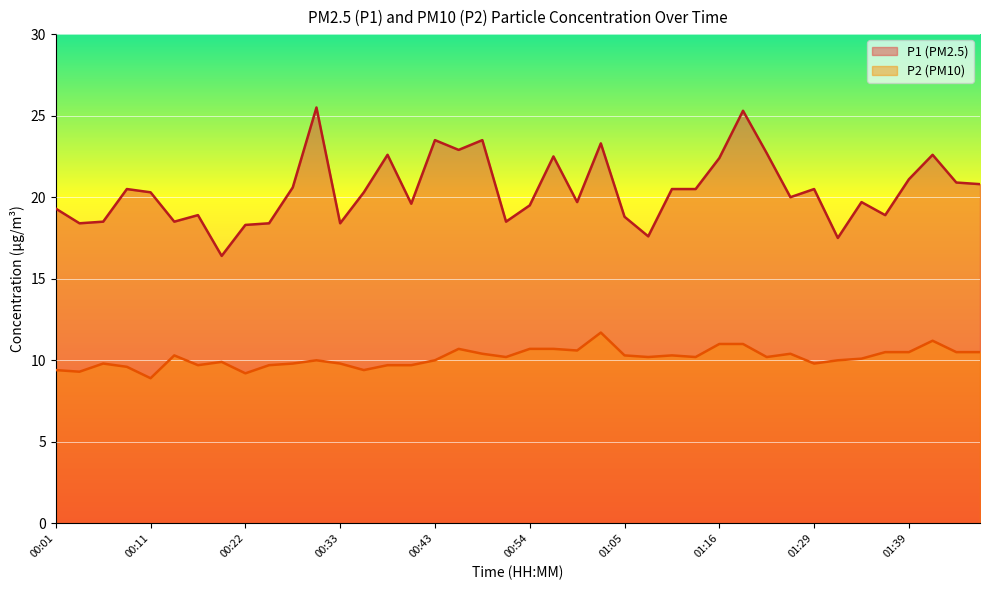

What is the maximum value for P1?

25.5